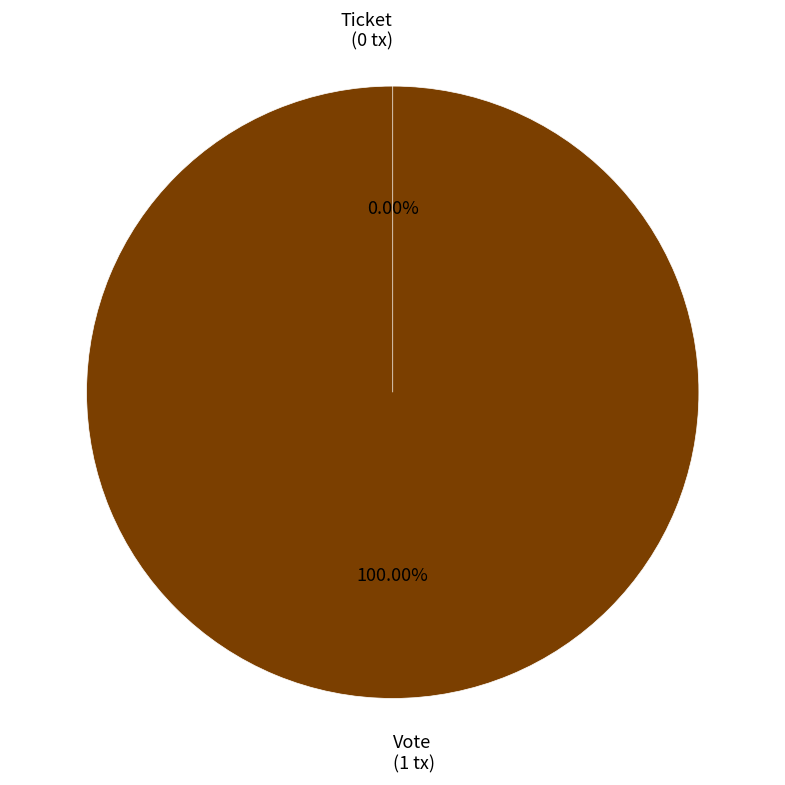

What percentage is the Vote slice, to the nearest percent?

100%